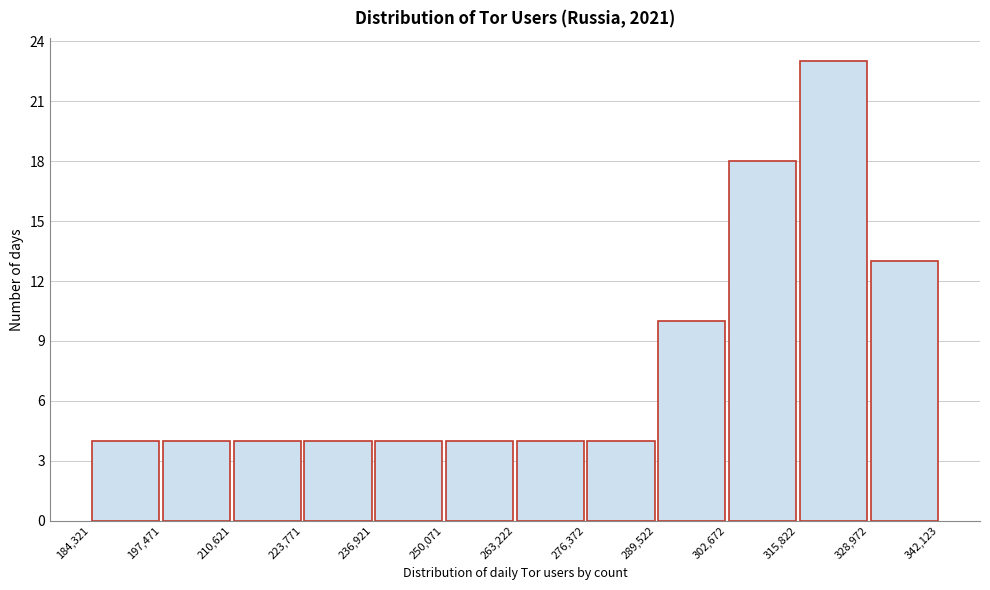

Over which range of the x-axis is the bar tallest?

315,822 to 328,972